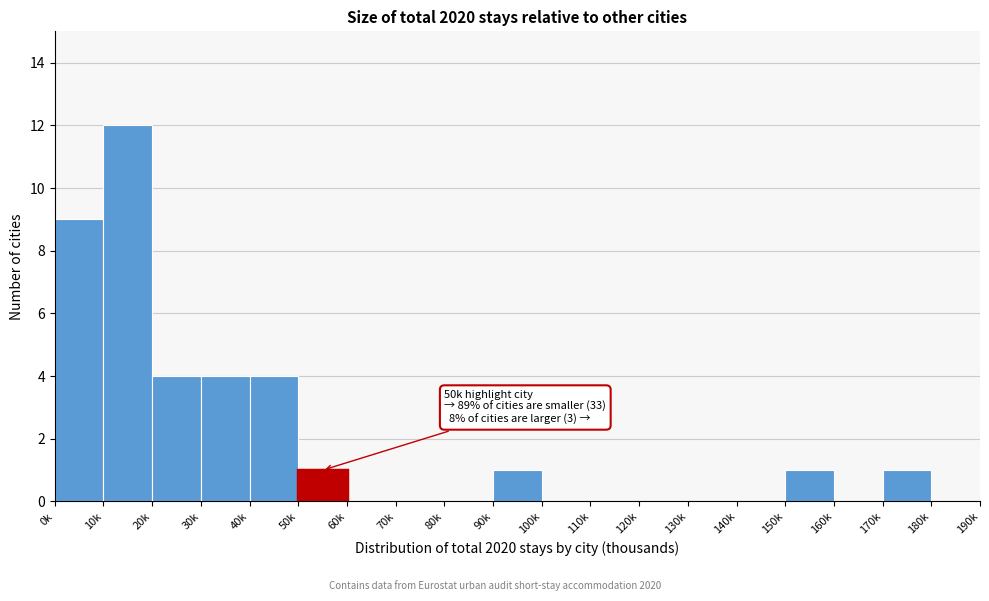

Reading left to right, extract all data points from this chart.

0k=9	10k=12	20k=4	30k=4	40k=4	50k=1	60k=0	70k=0	80k=0	90k=1	100k=0	110k=0	120k=0	130k=0	140k=0	150k=1	160k=0	170k=1	180k=0